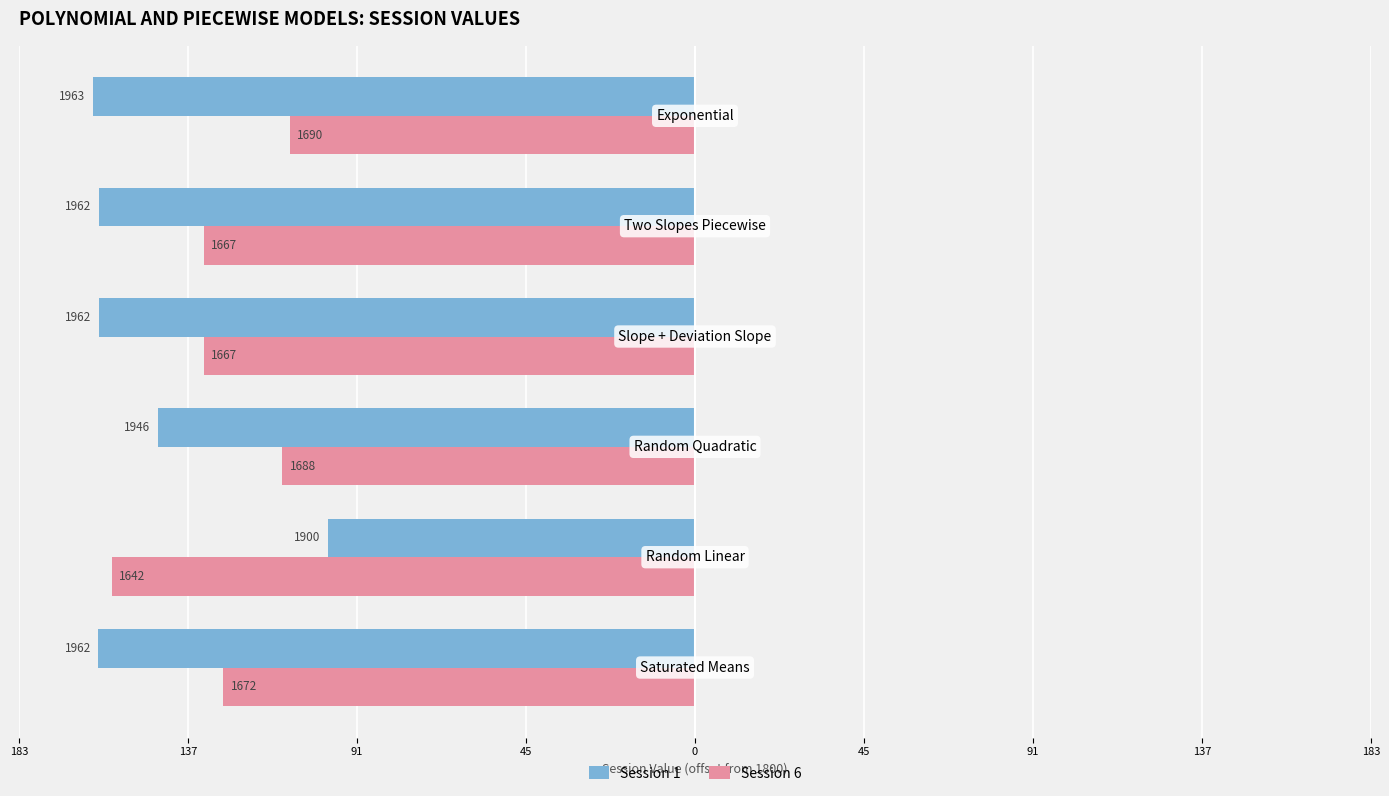

What are all the series names shown in the legend?

Session 1, Session 6